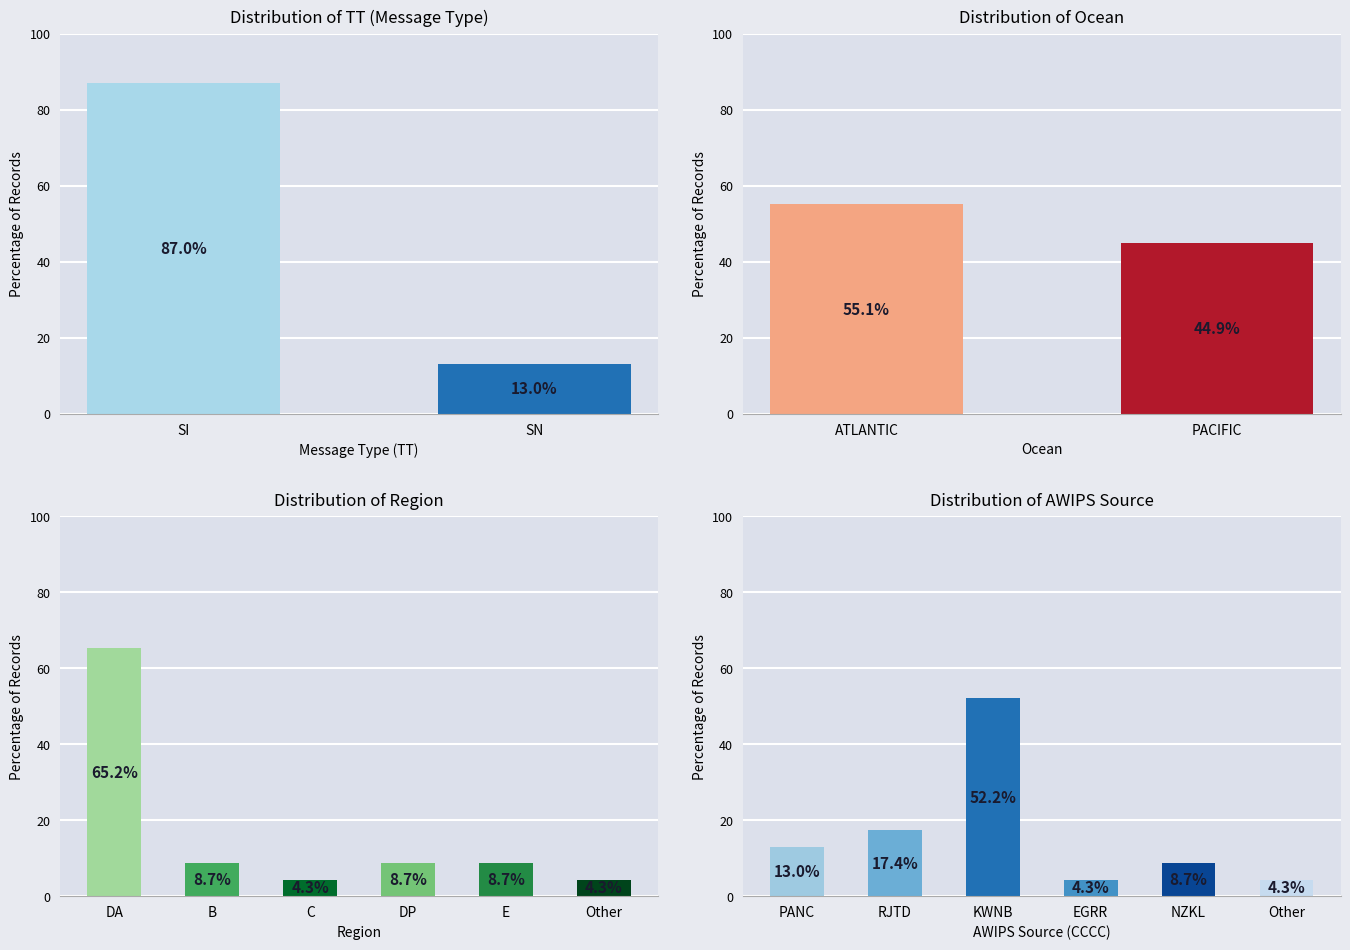

True or false: awips_values has a value of 4.3 at EGRR.

True